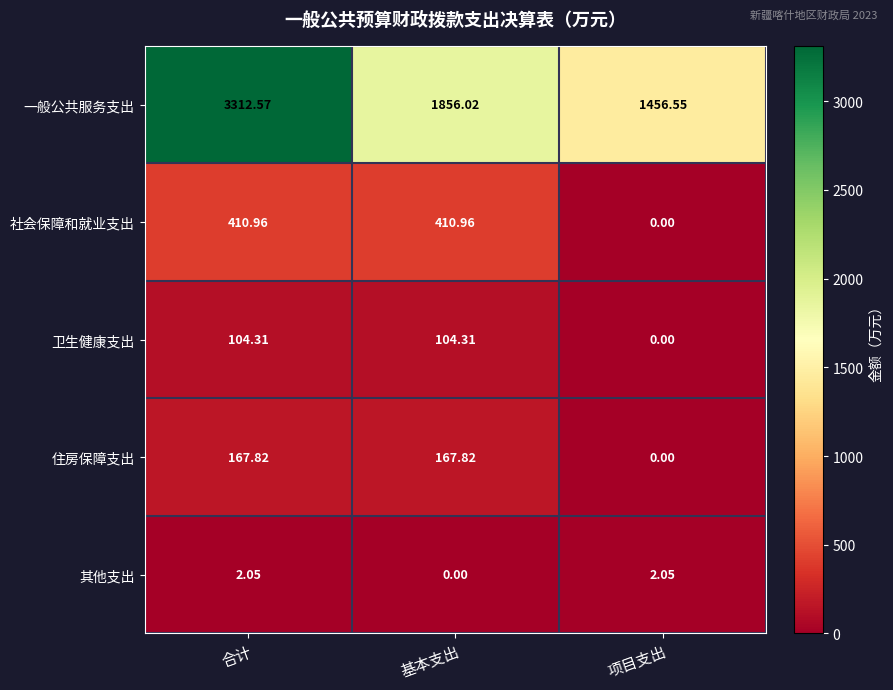

Which series has the largest total across all categories?

一般公共服务支出